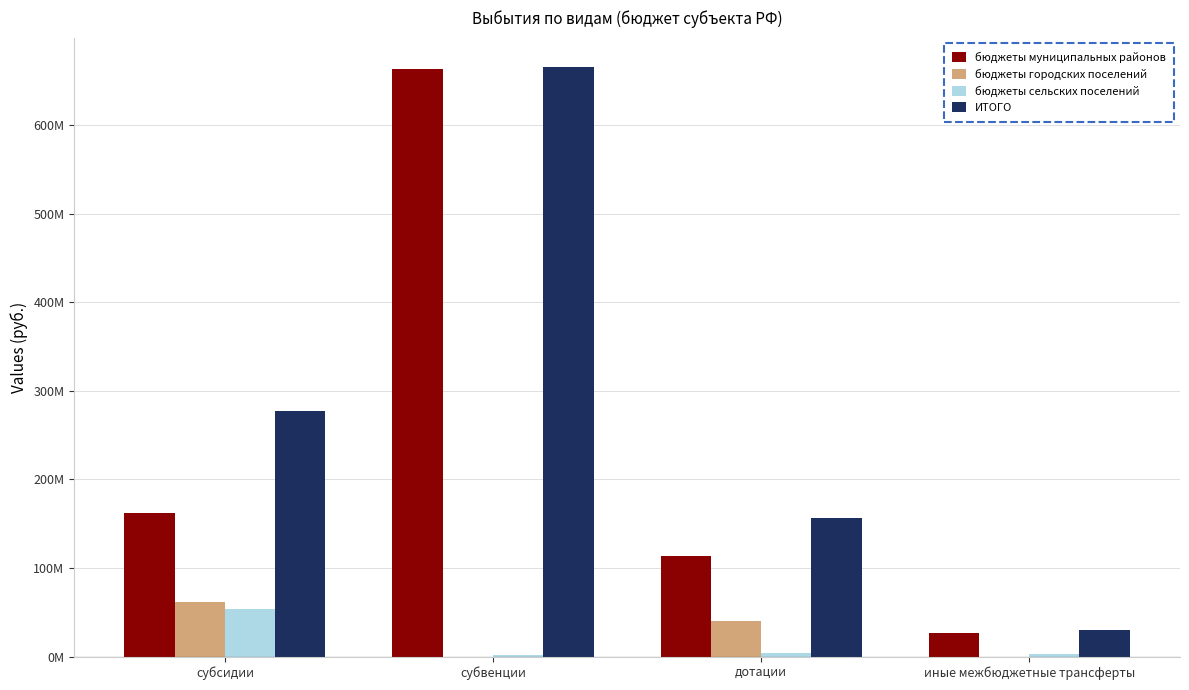

Does the chart contain stacked bars?

No